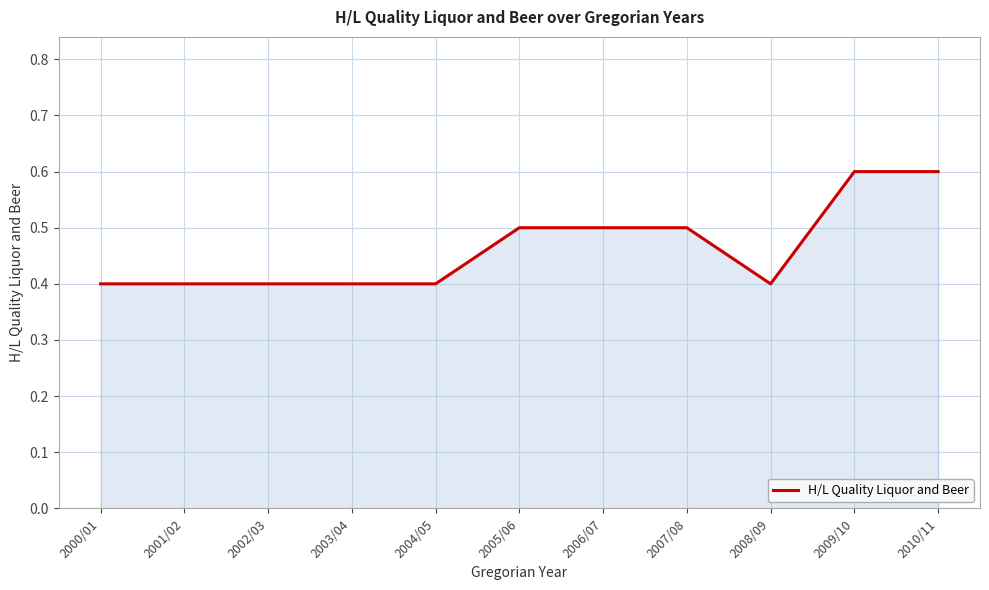

What is the greatest value displayed?

0.6